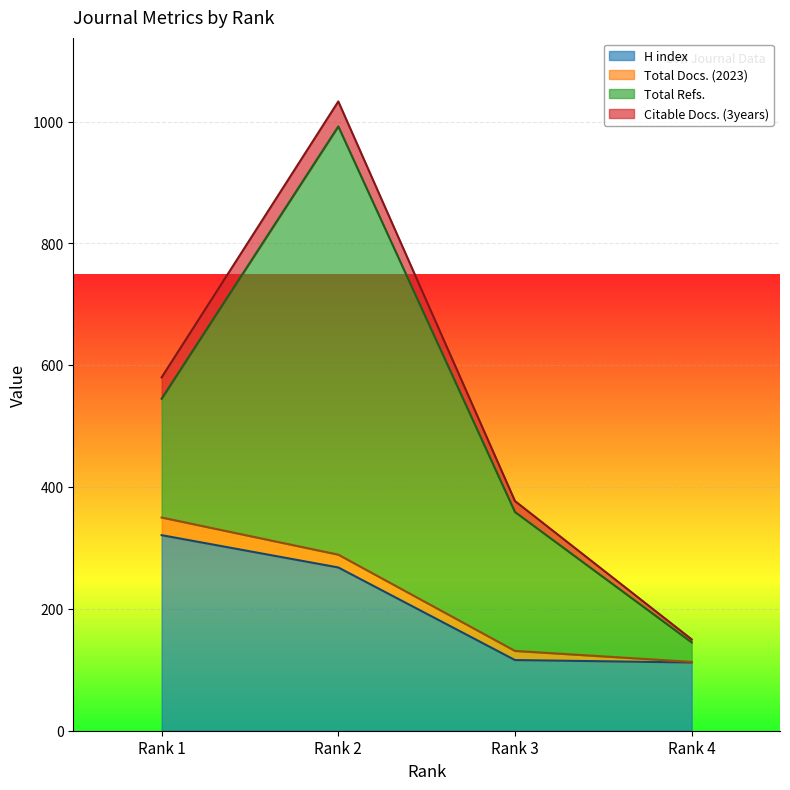

What is the maximum value shown in the chart?

703